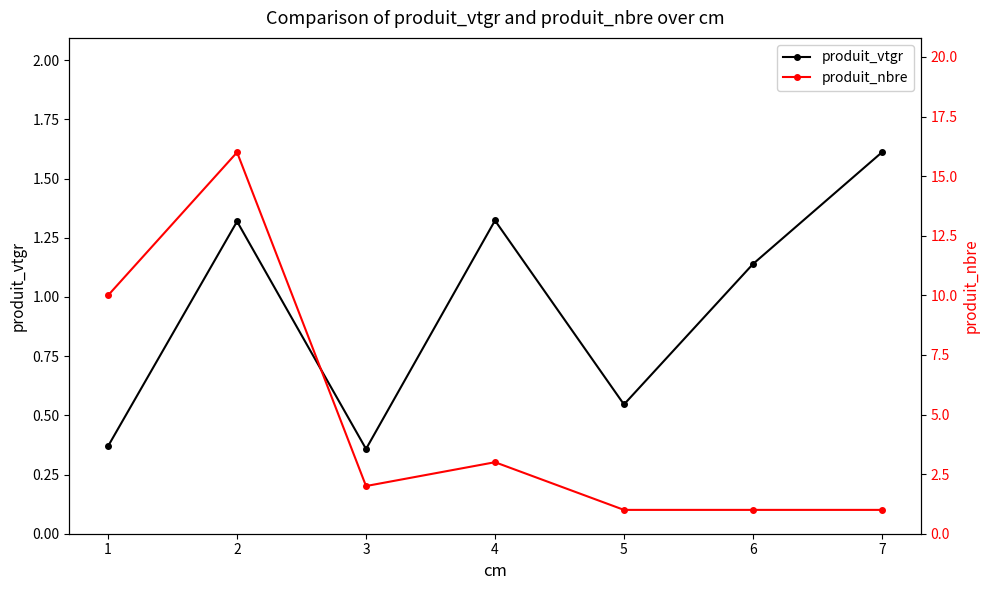

What is the average value of the produit_nbre series?

4.9